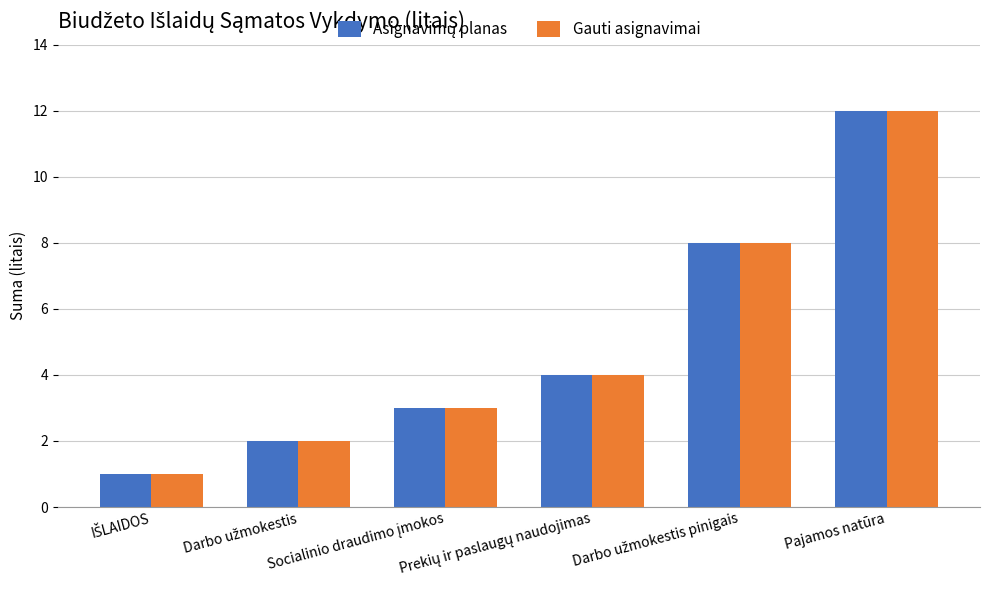

What is the average value of the Gauti asignavimai series?

5